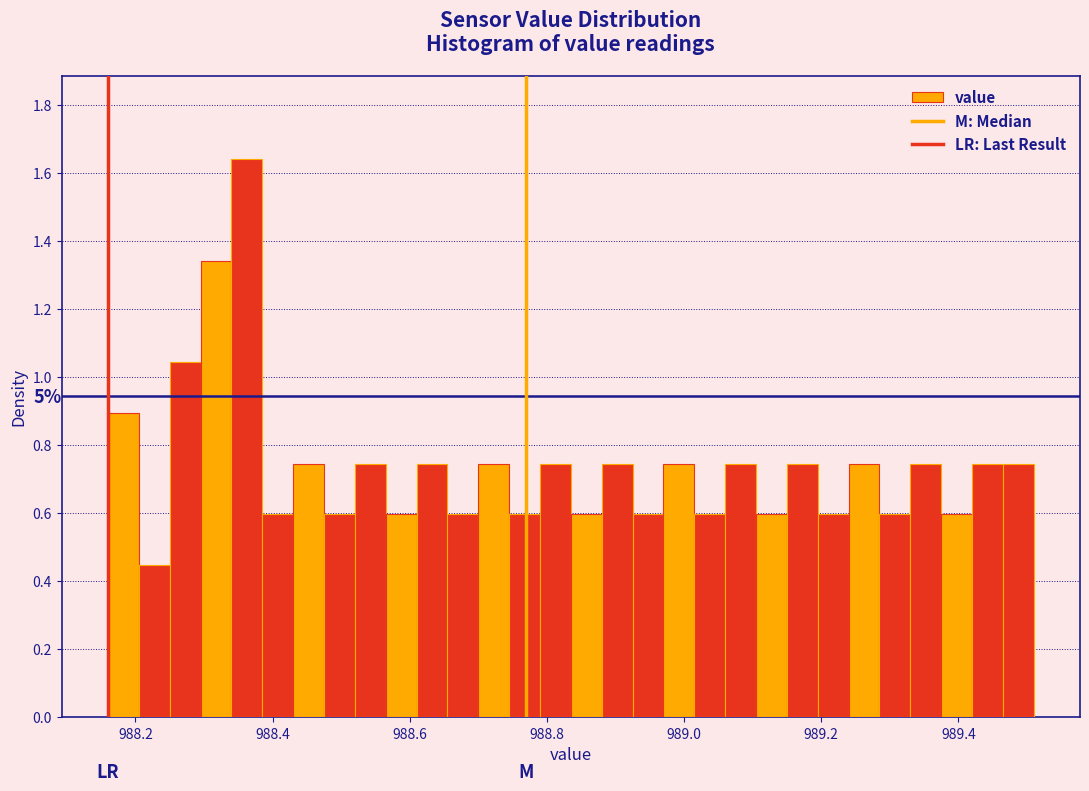

Read against the x-axis, roughly where is the centre of the tallest bar?

988.36